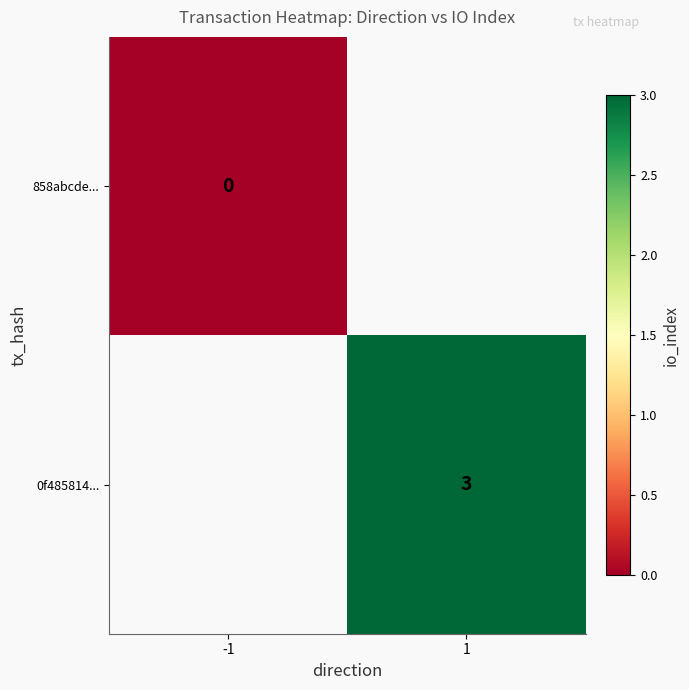

Is the value of 0f485814... at 1 greater than the value of 858abcde... at -1?

Yes